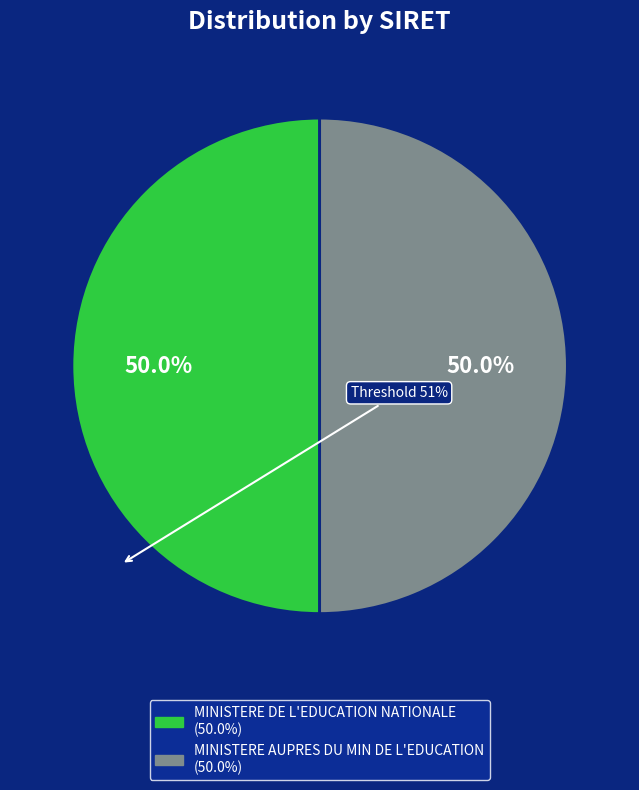

To the nearest percent, what is the average slice percentage?

50%